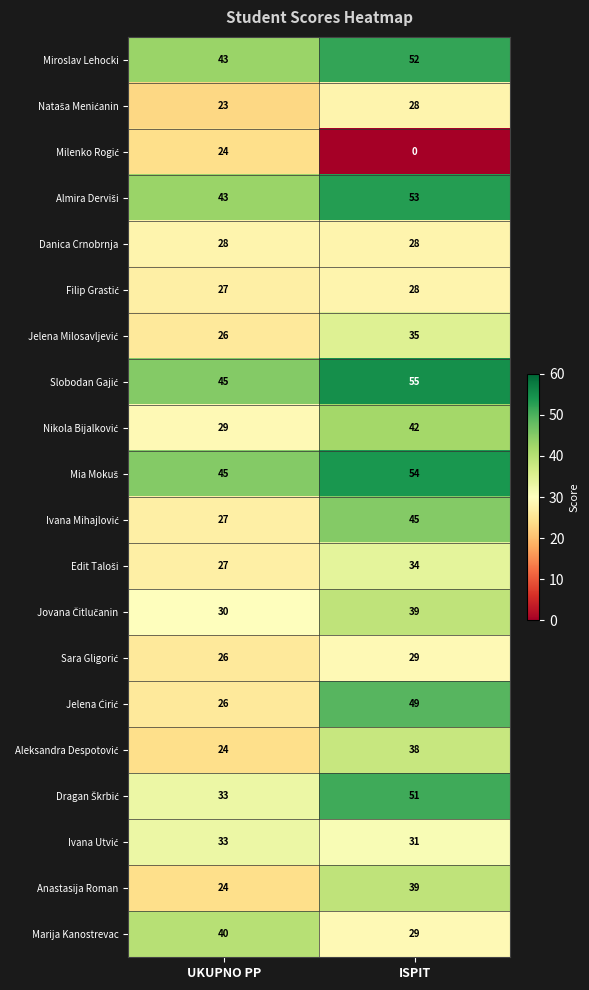

What is the difference between the maximum and minimum values in the Marija Kanostrevac series?

11